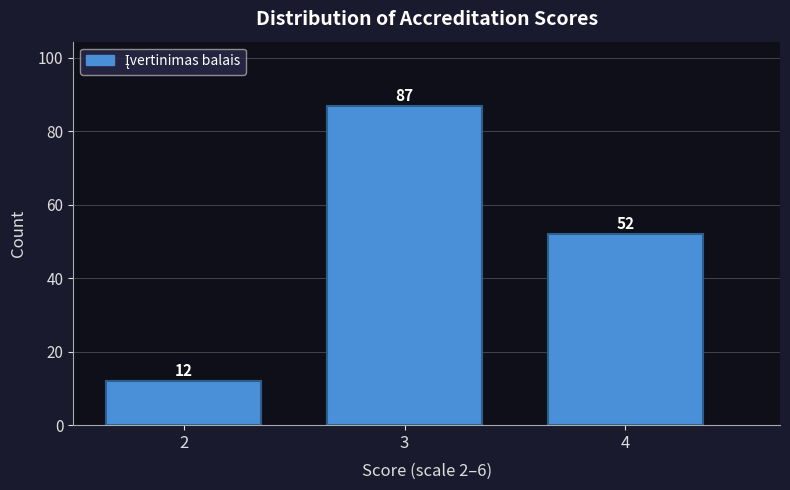

Reading left to right, transcribe all the data shown in this chart.

2=12	3=87	4=52